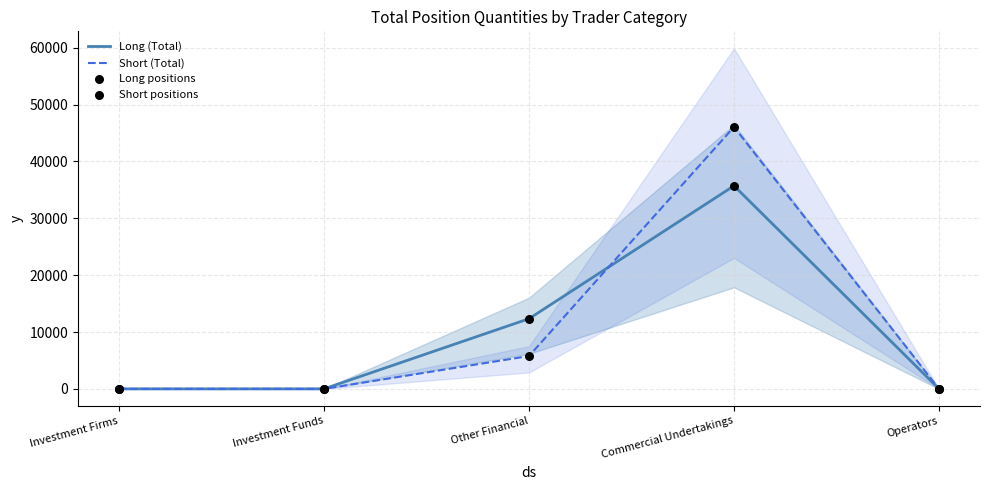

At which category is the sum across all series the highest?

Commercial Undertakings